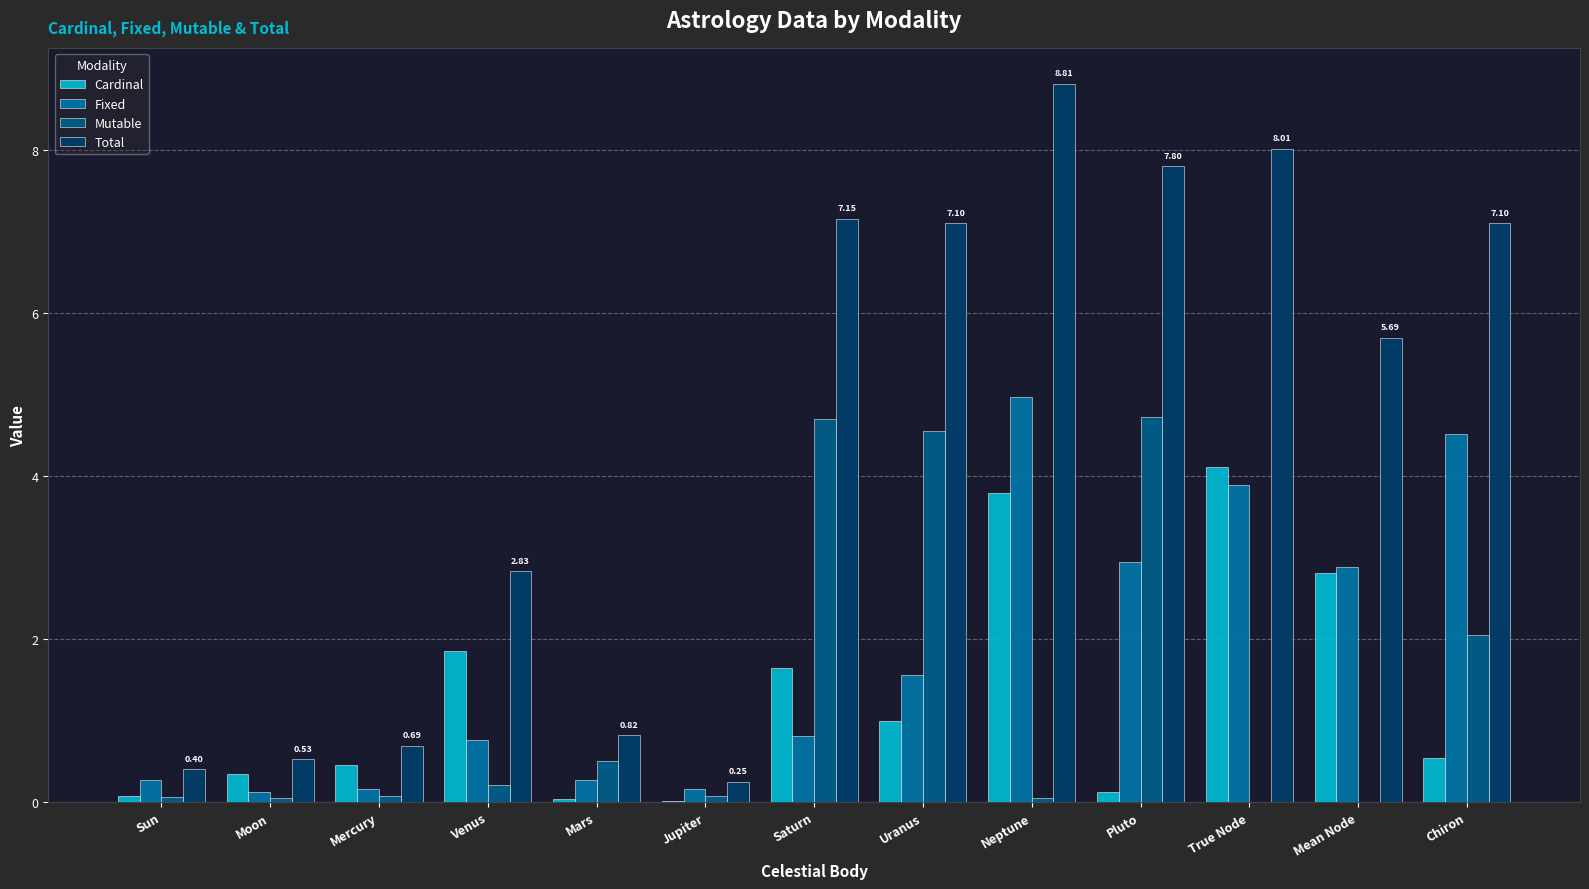

What is the average value of the Mutable series?

1.3